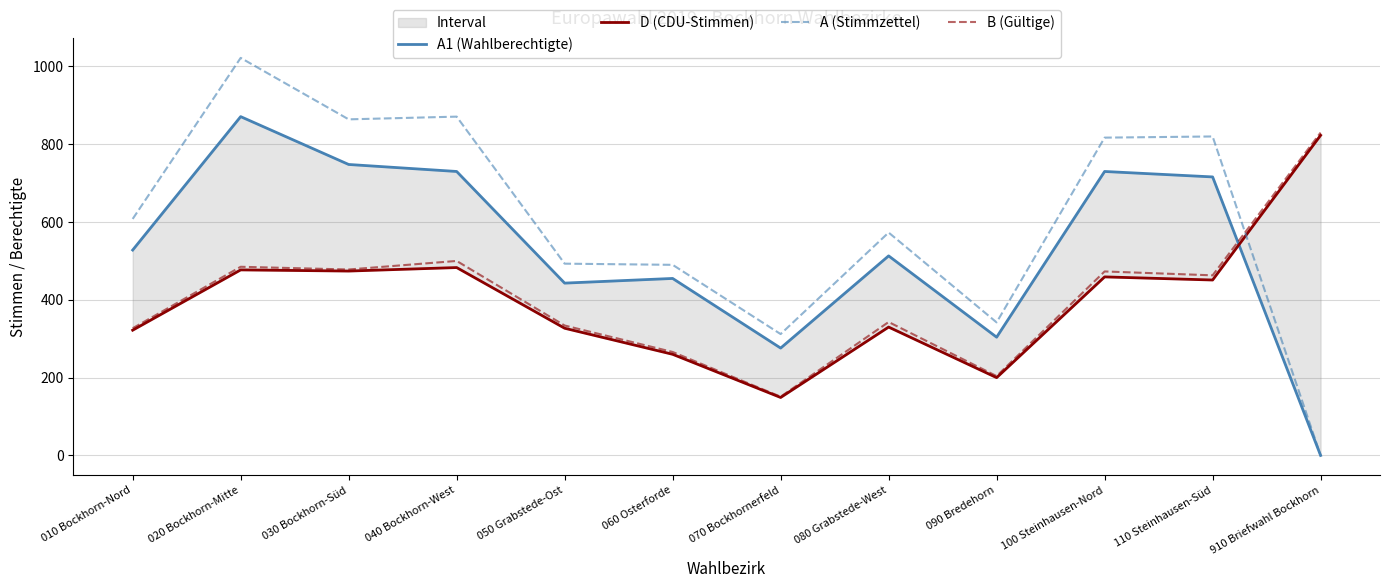

Rank the series at 020 Bockhorn-Mitte from lowest to highest value.

D (CDU-Stimmen), B (Gültige), A1 (Wahlberechtigte), A (Stimmzettel)